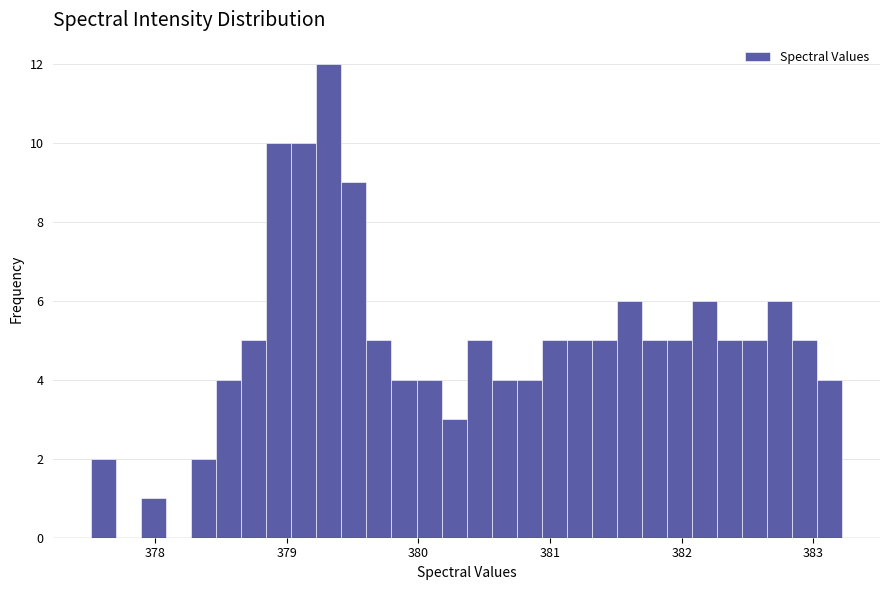

Around what value on the x-axis is the tallest bar? Give the approximate position of its centre, as read against the axis.

379.3